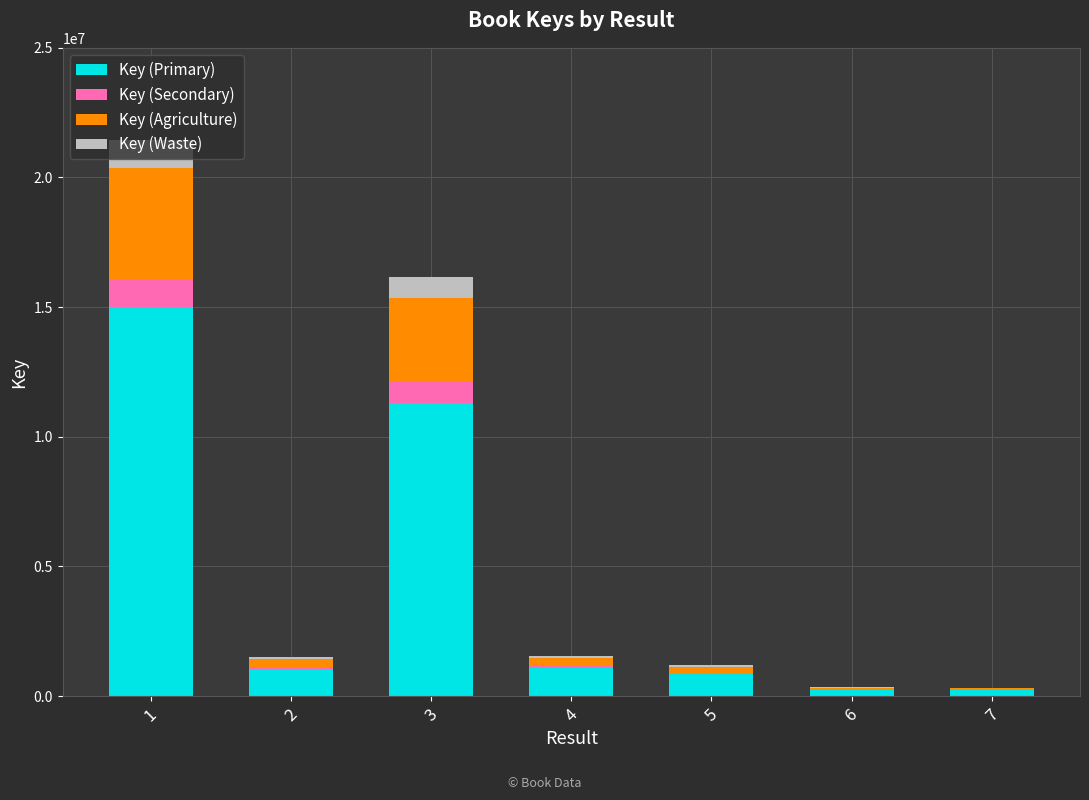

What is the total value across all series at 1?

21436234.0